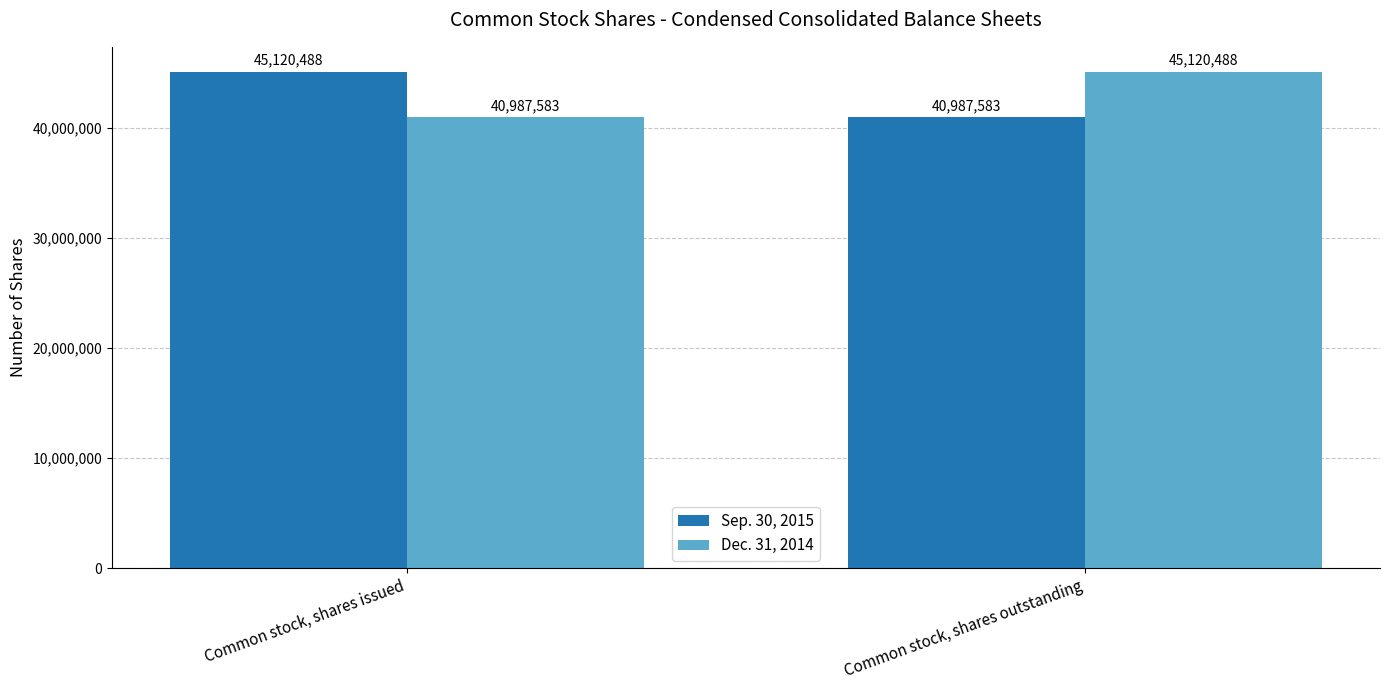

What is the average value of the Sep. 30, 2015 series?

43054036